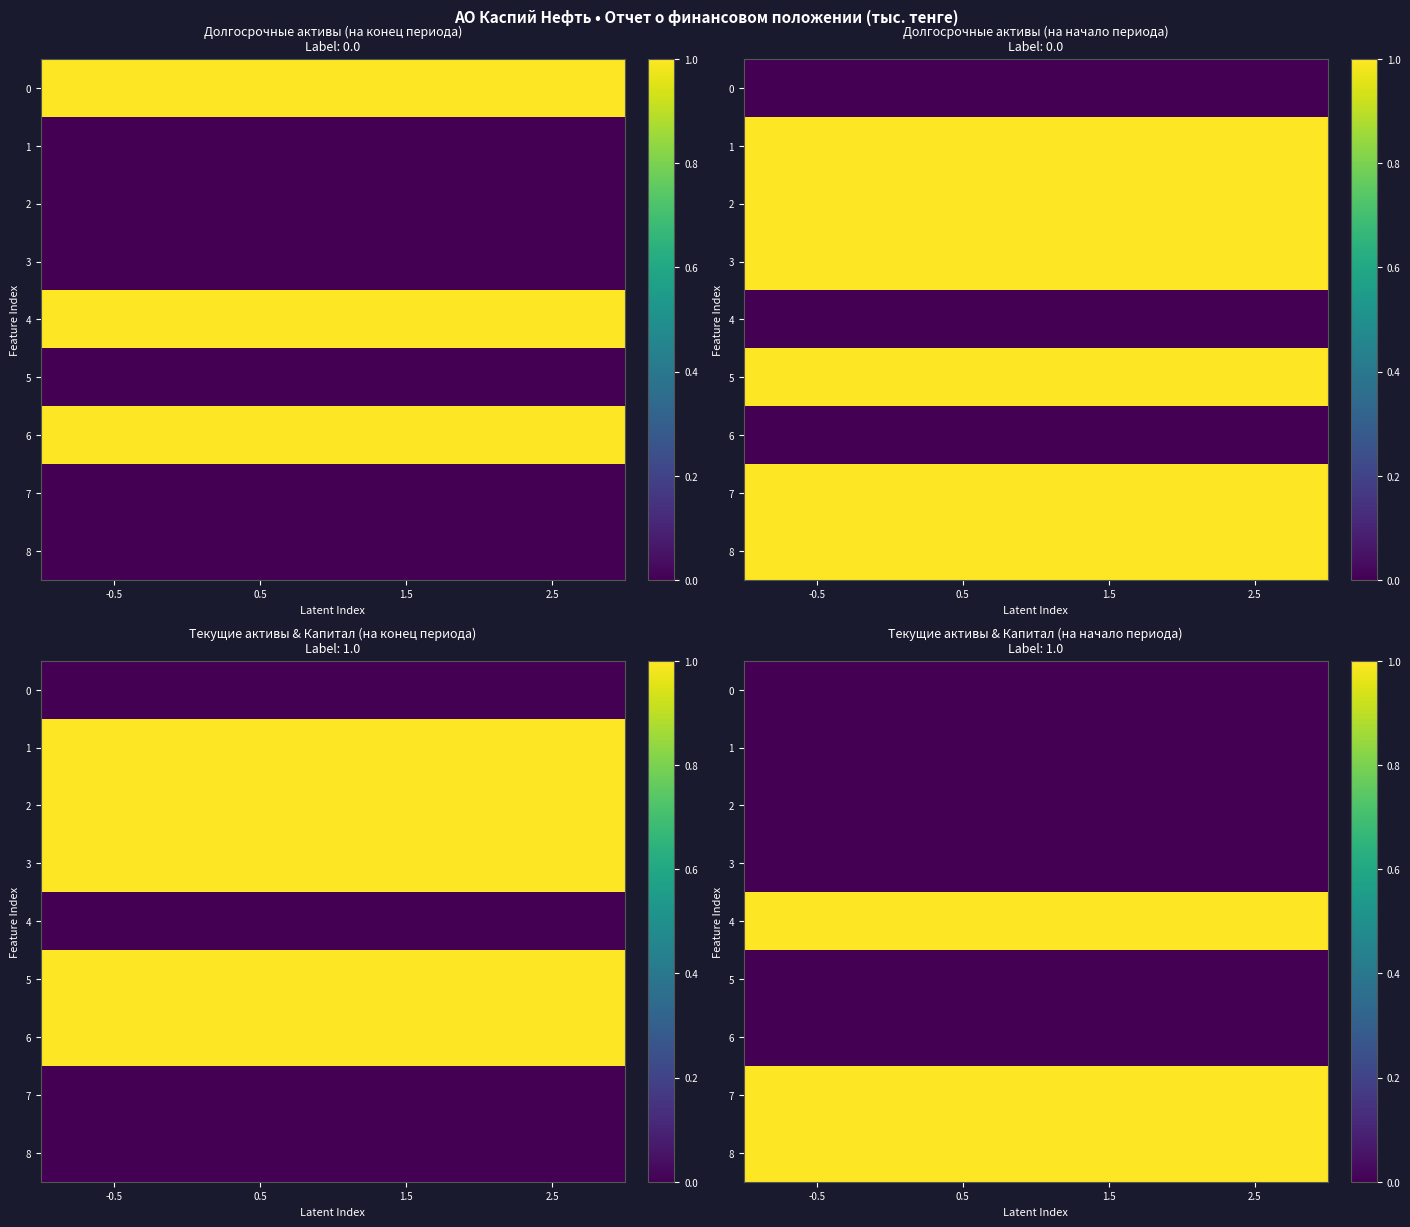

Rank the series at 1.5 from lowest to highest value.

0, 1, 2, 3, 5, 6, 4, 7, 8